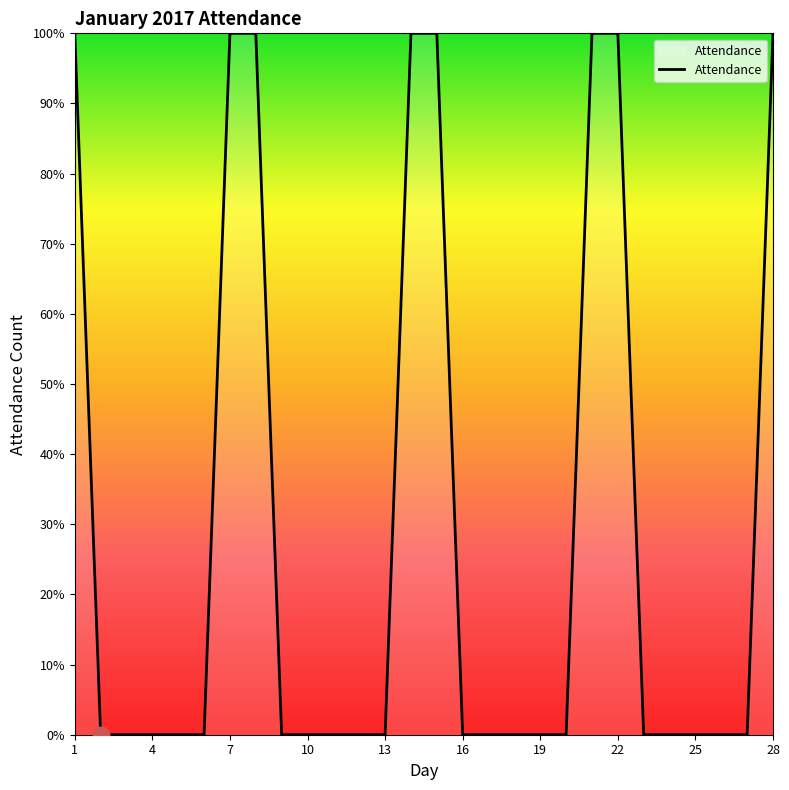

What is the difference between the maximum and minimum values?

100